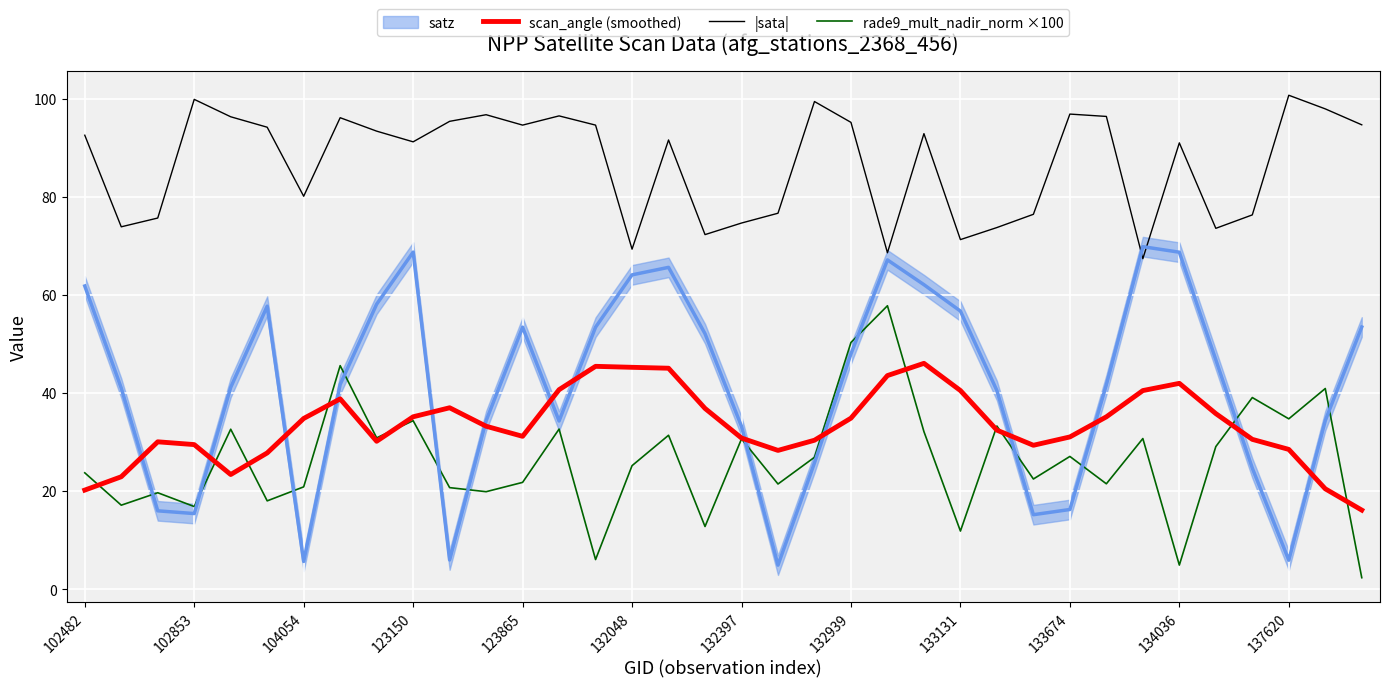

What is the minimum value for scan_angle (smoothed)?

16.1